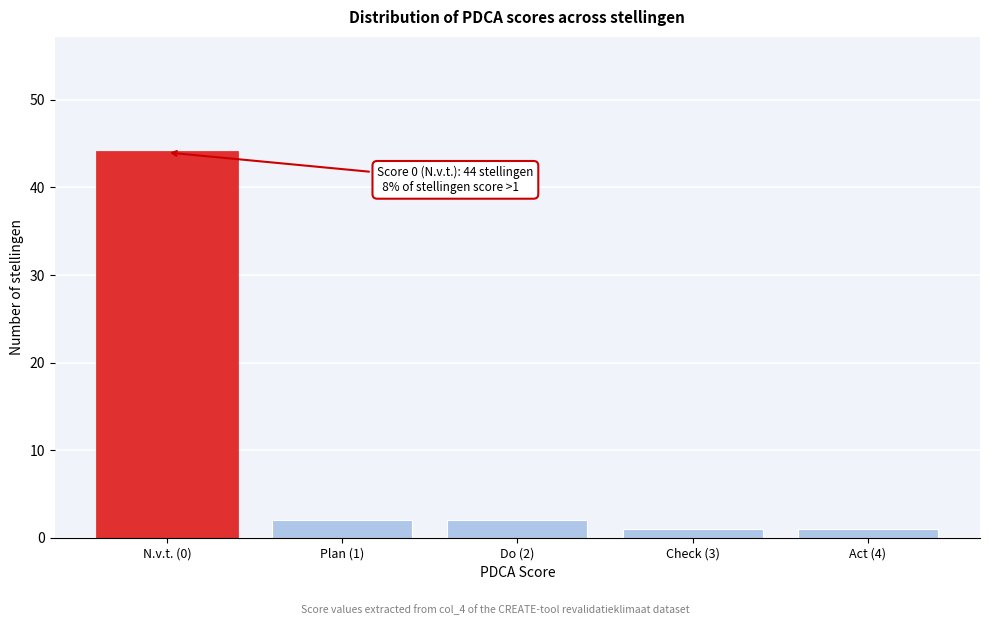

Reading left to right, list all the values displayed in this chart.

44	2	2	1	1